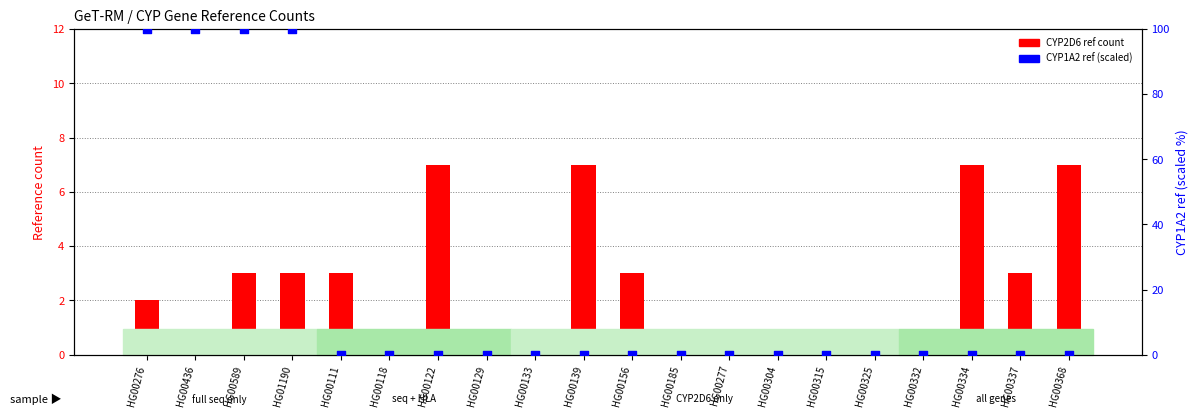

At which category is the sum across all series the highest?

HG00589